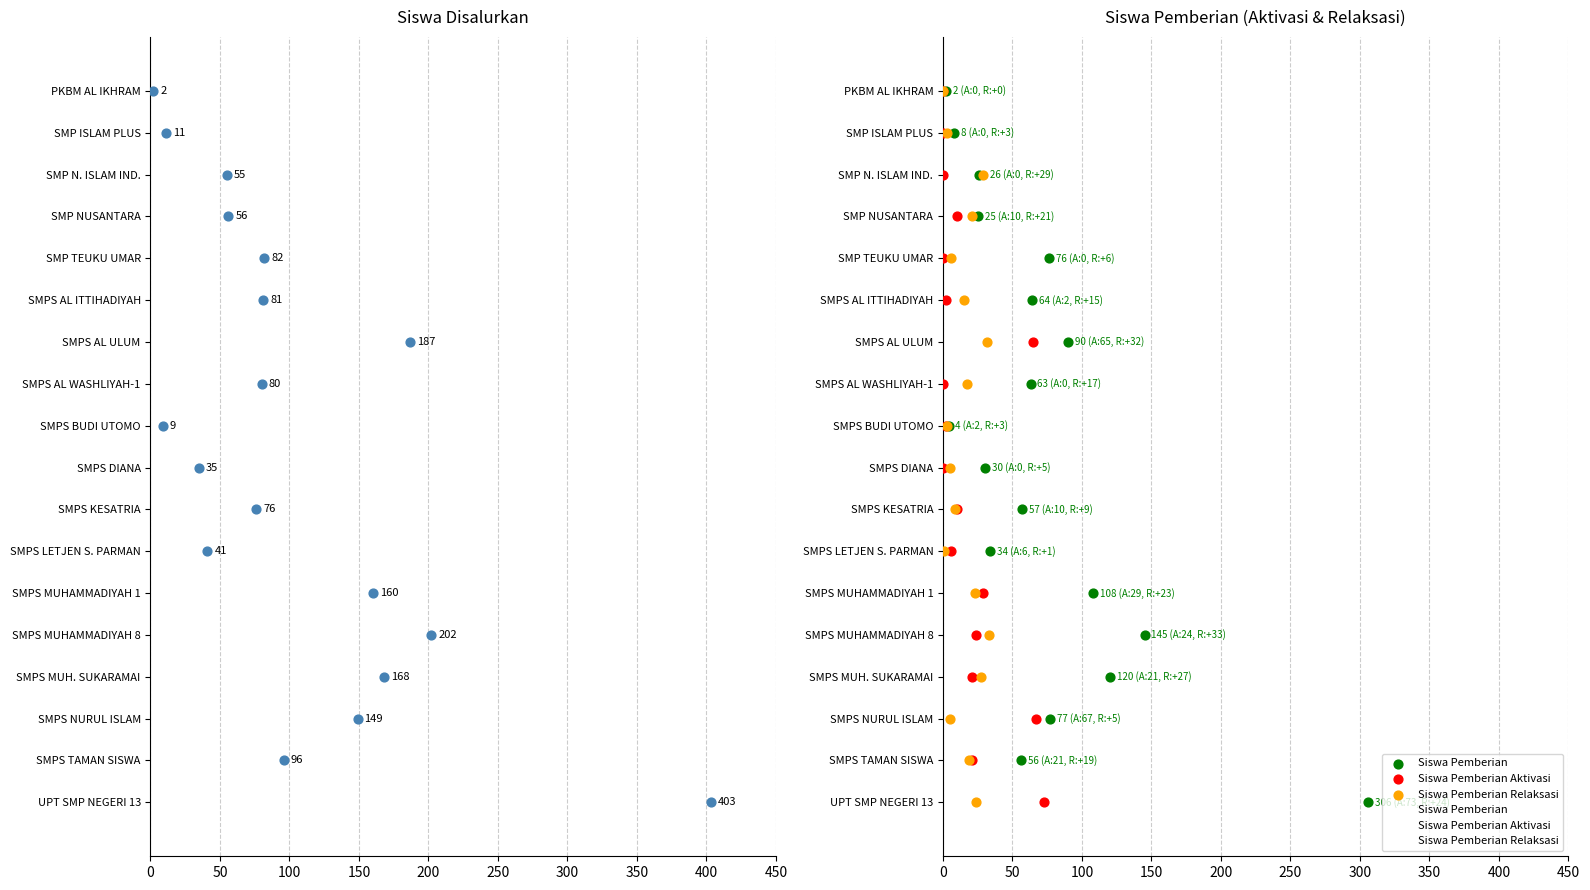

Which series has the widest spread of Y values?

Siswa Disalurkan